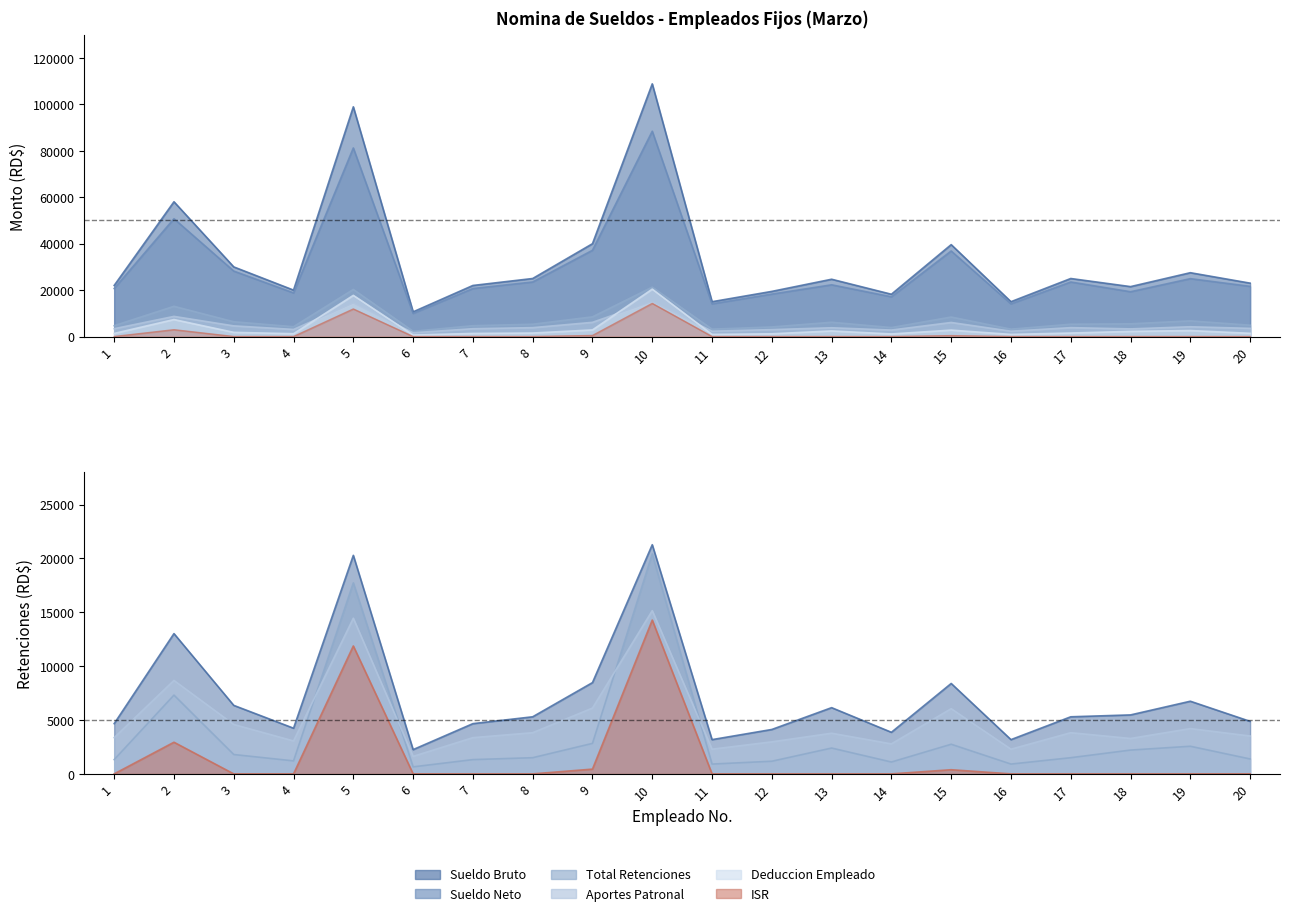

What is the maximum value for Deduccion Empleado?

20424.0